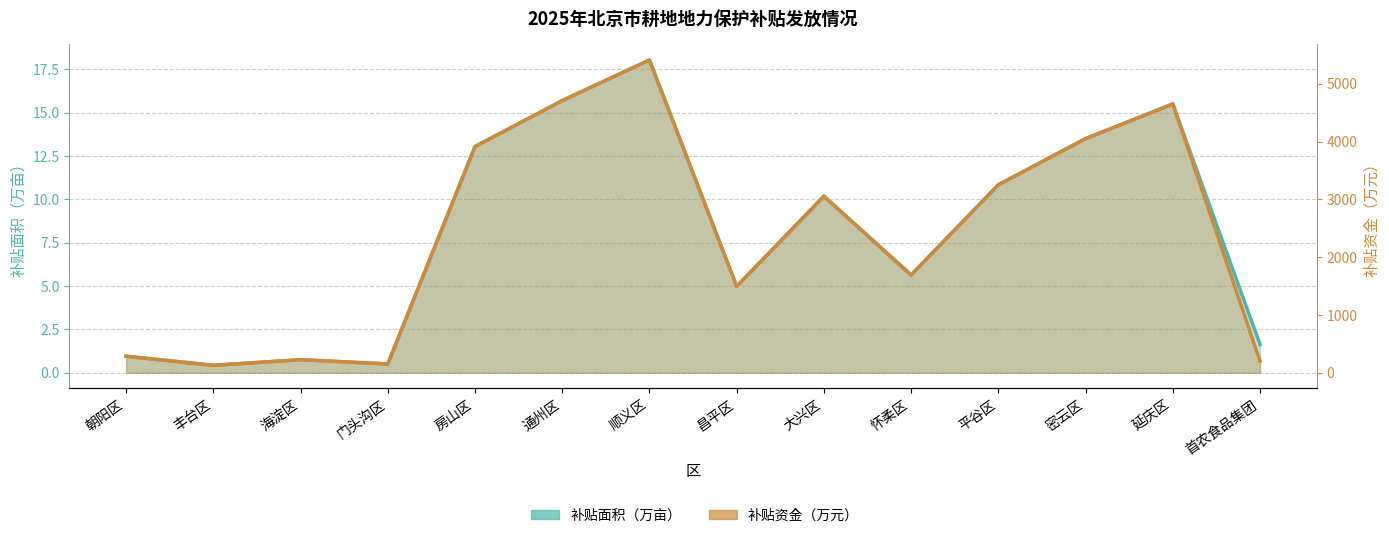

How many data points does each series have?

14